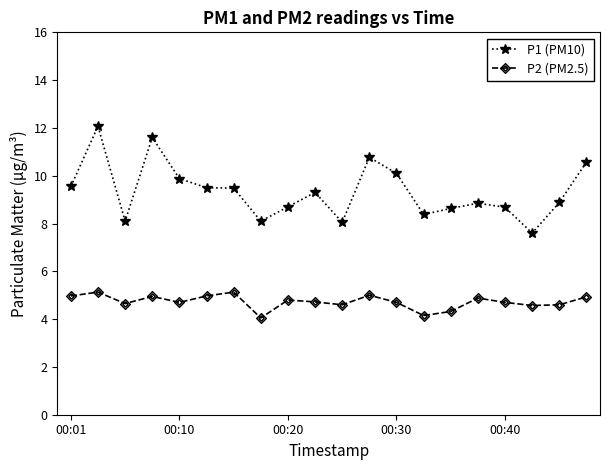

What is the highest value of the P1 (PM10) series?

12.1